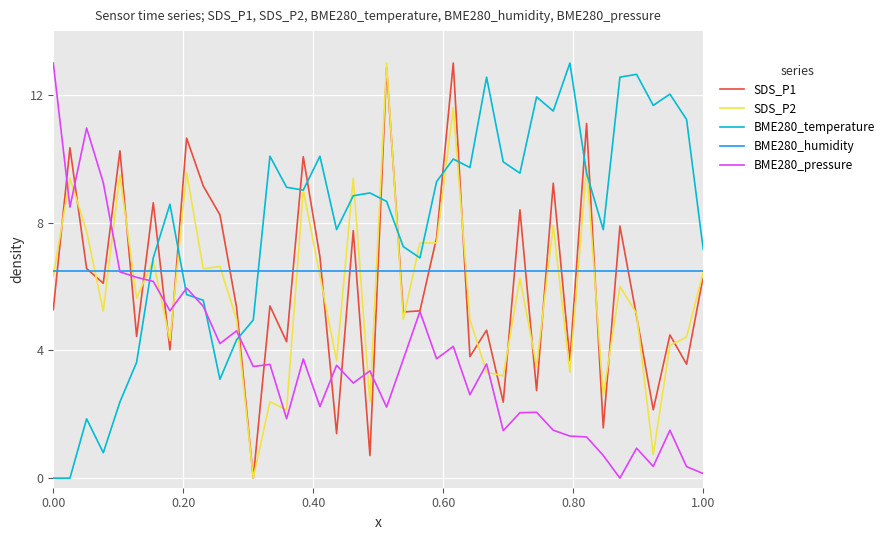

Which series has the largest total across all categories?

BME280_temperature